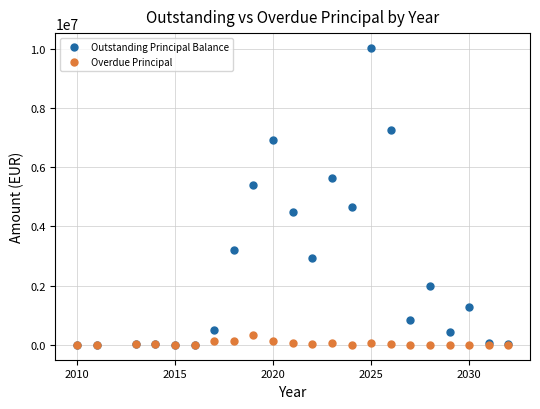

What are all the series names shown in the legend?

Outstanding Principal Balance, Overdue Principal